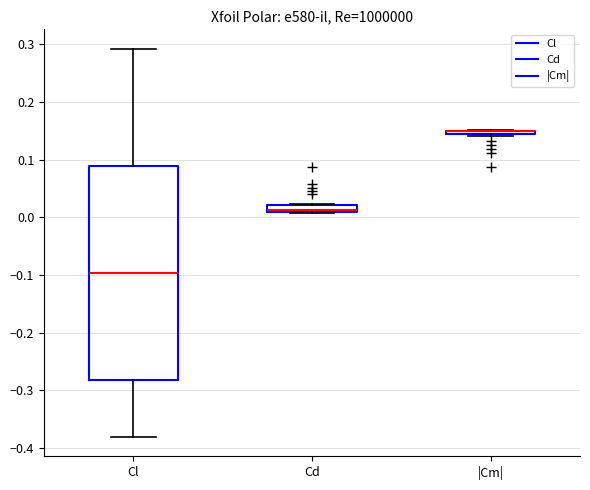

Where is the lower edge of the box for |Cm| on the y-axis? The values are not printed on the chart, so give them approximately, as read against the axis.

0.14